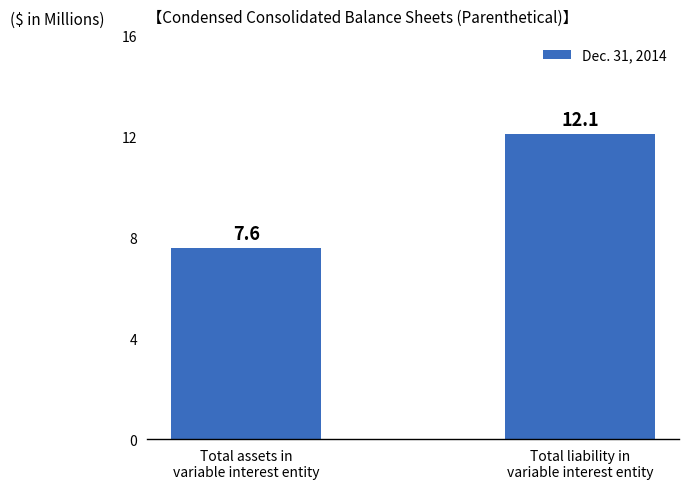

What is the difference between the values at Total liability in
variable interest entity and Total assets in
variable interest entity?

4.5